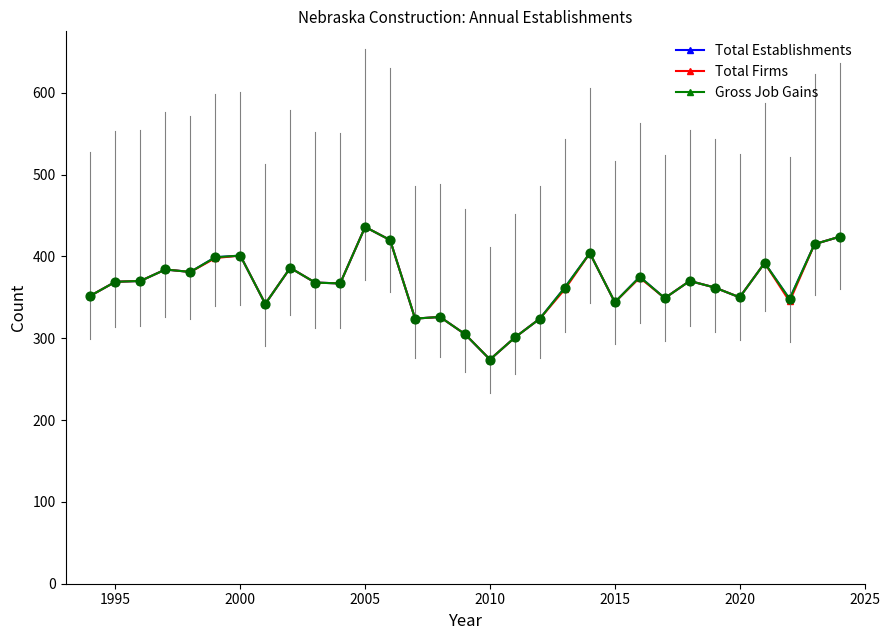

Does the chart have visible grid lines?

No